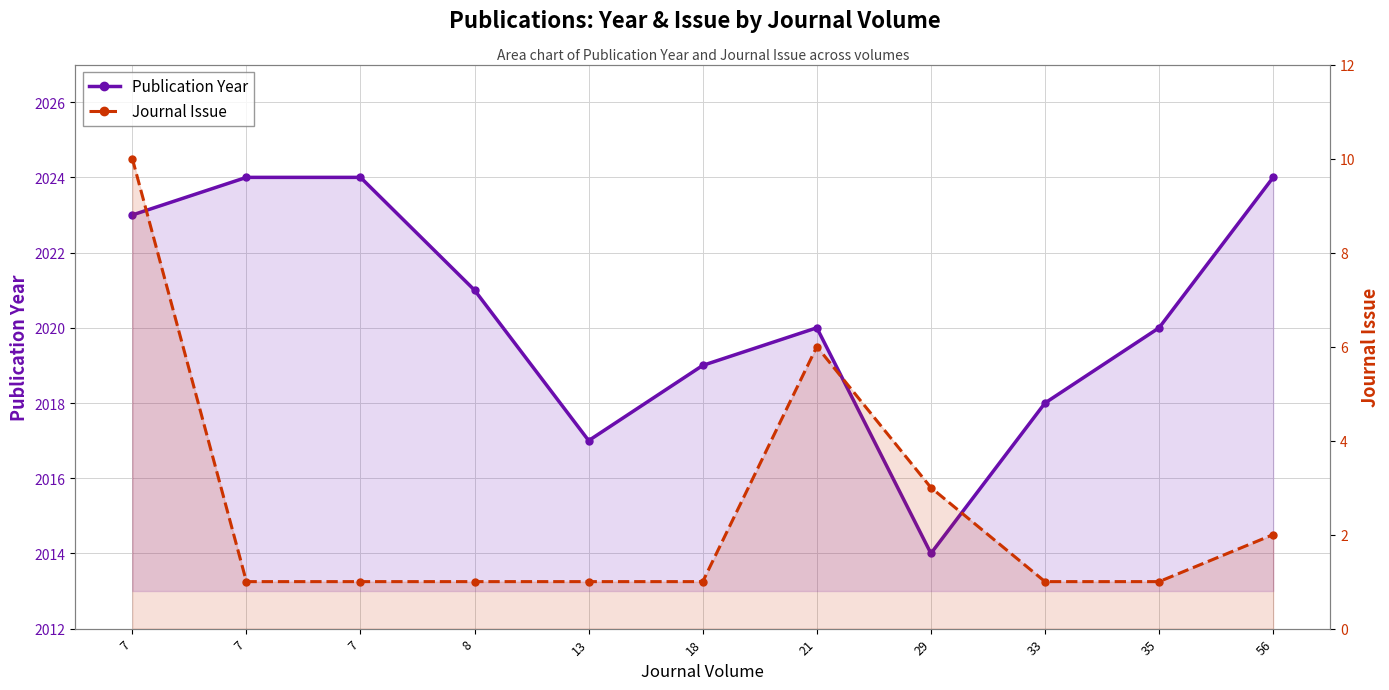

What is the difference between the highest and lowest values at 13?

2016